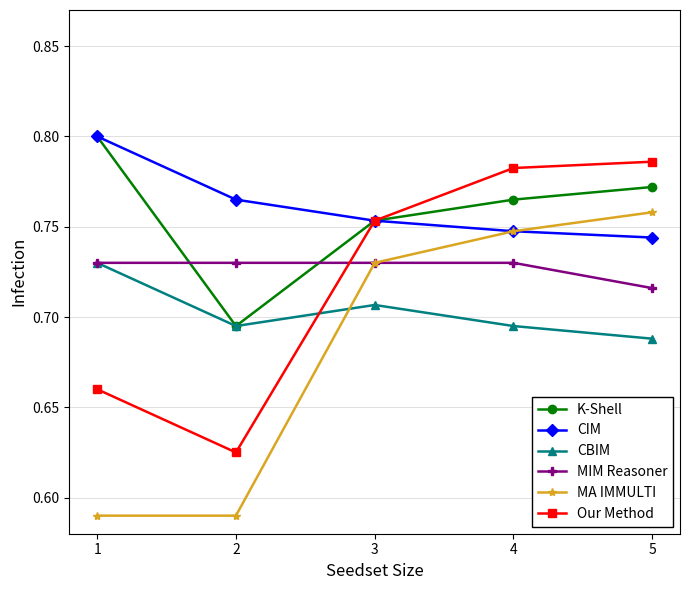

At how many categories does at least one series exceed 0?

5